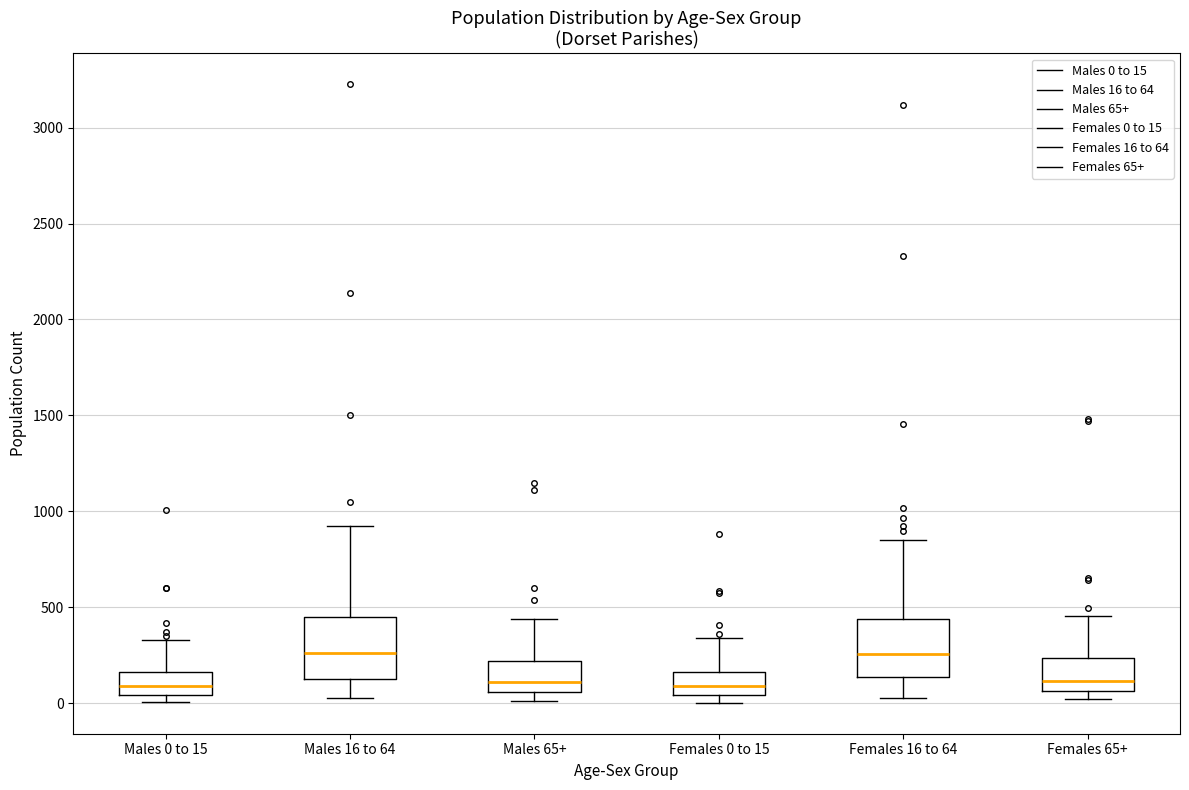

Where does the median line of the box for Males 0 to 15 sit on the y-axis? The values are not printed on the chart, so give them approximately, as read against the axis.

100